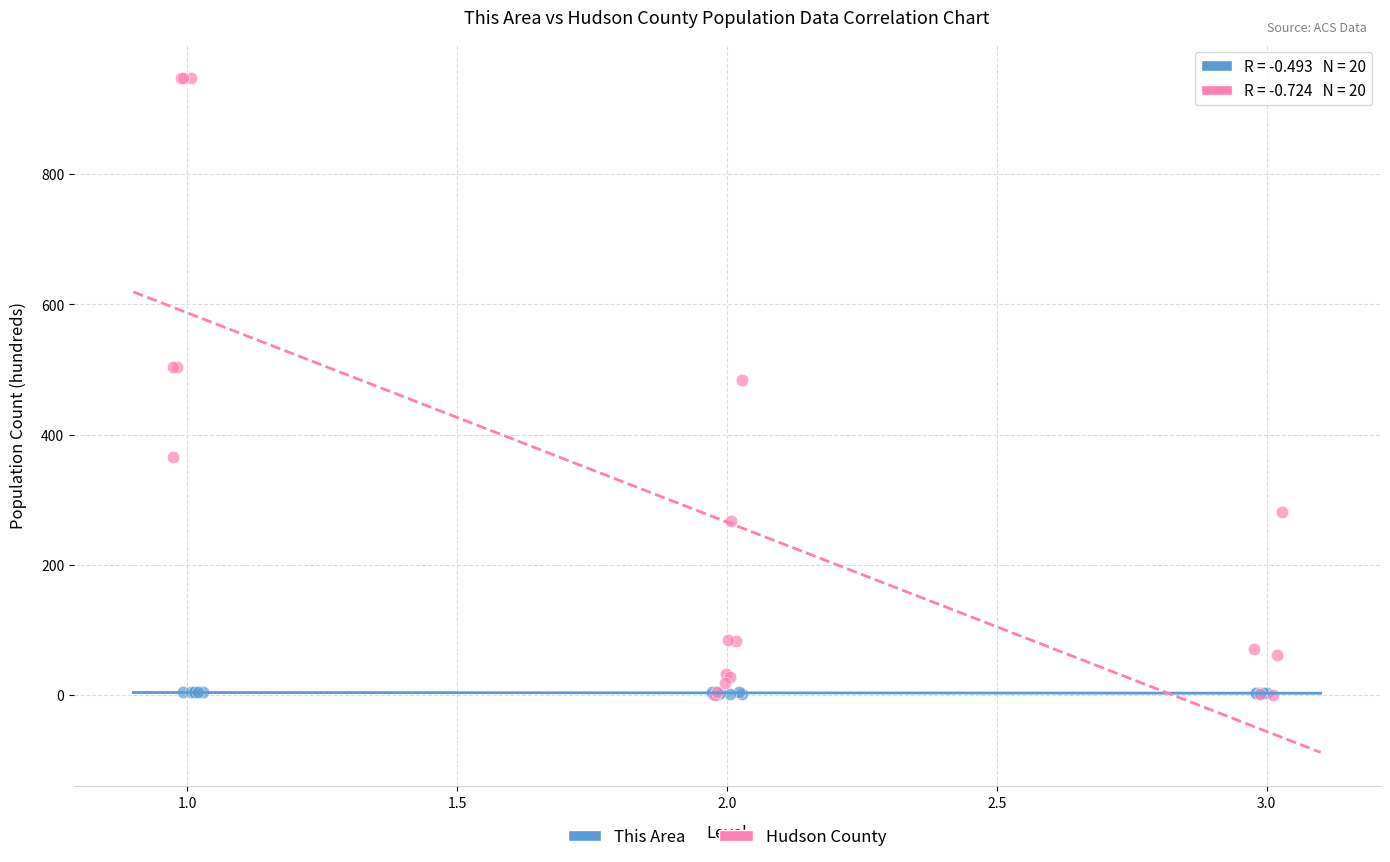

Which series has the widest spread of Y values?

Hudson County